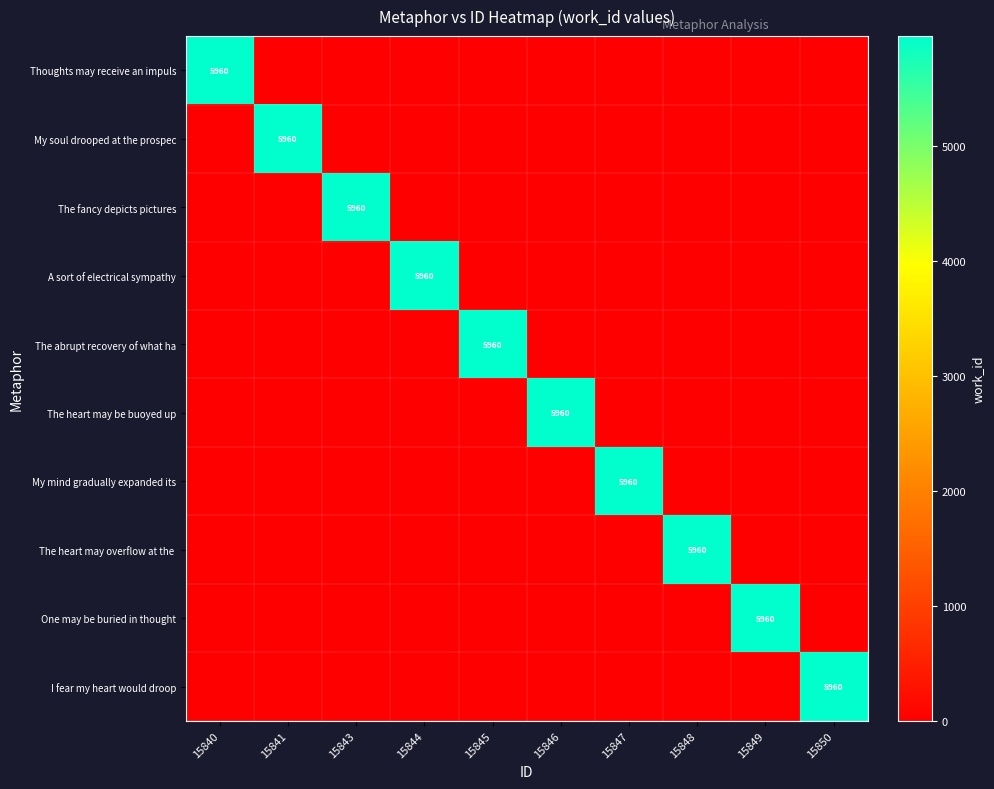

How many values in My mind gradually expanded its are above zero?

1